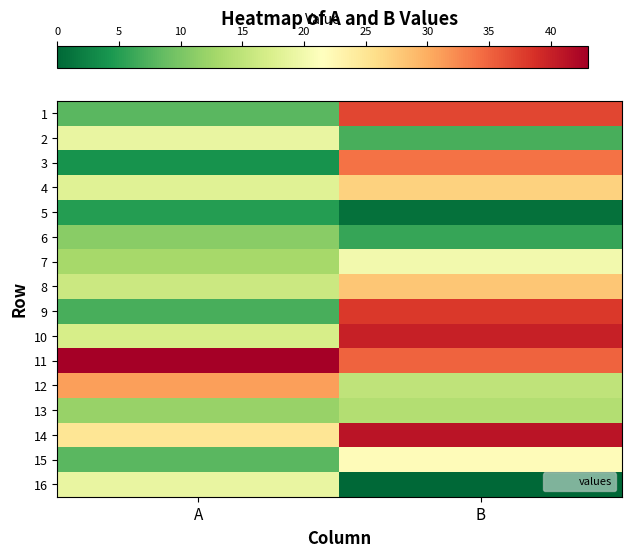

What is the difference between the highest and lowest values at A?

39